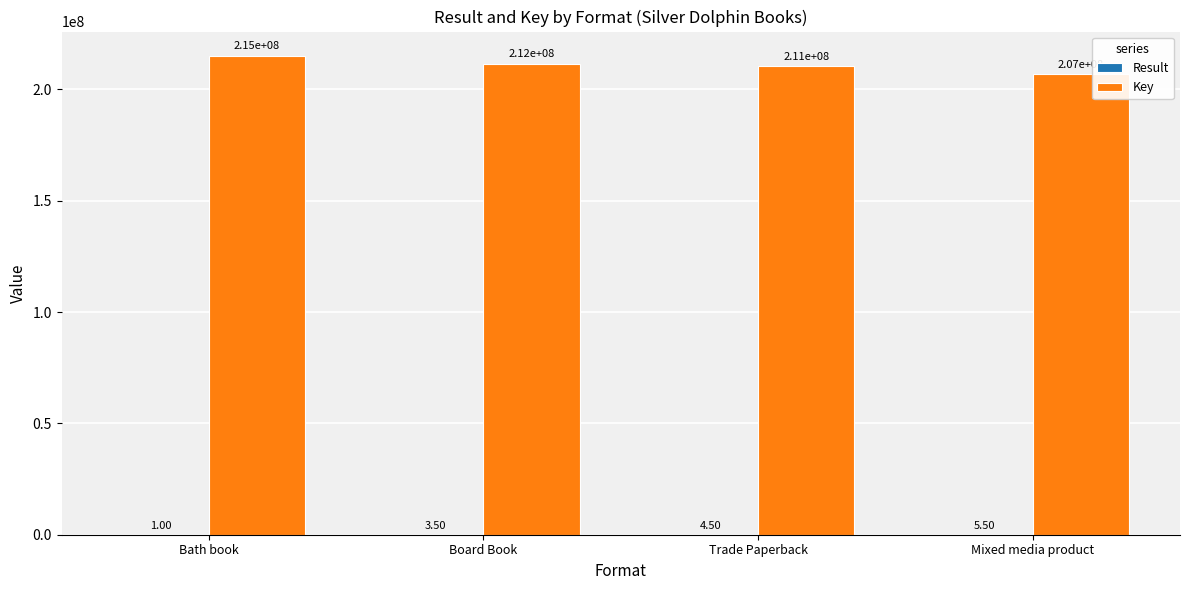

Which series has the largest total across all categories?

Key